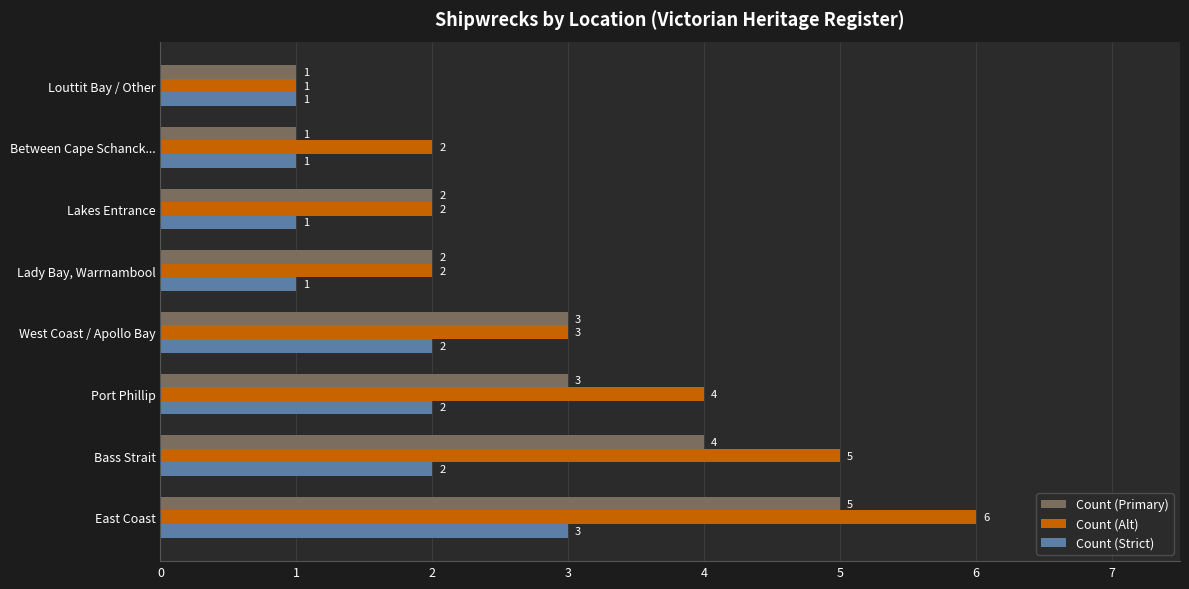

At which label is Count (Alt) closest to 3?

West Coast / Apollo Bay